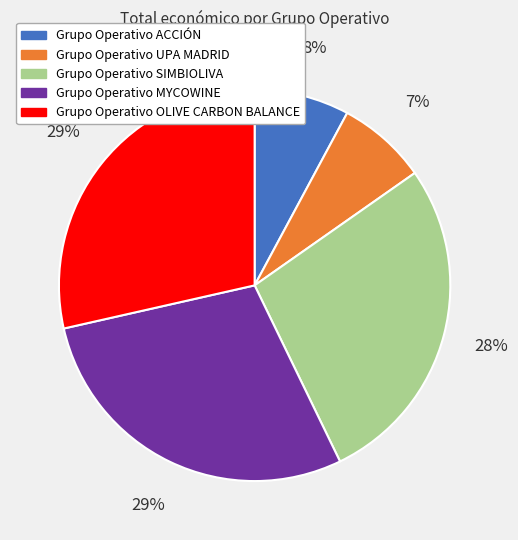

How many slices are in this pie chart?

5